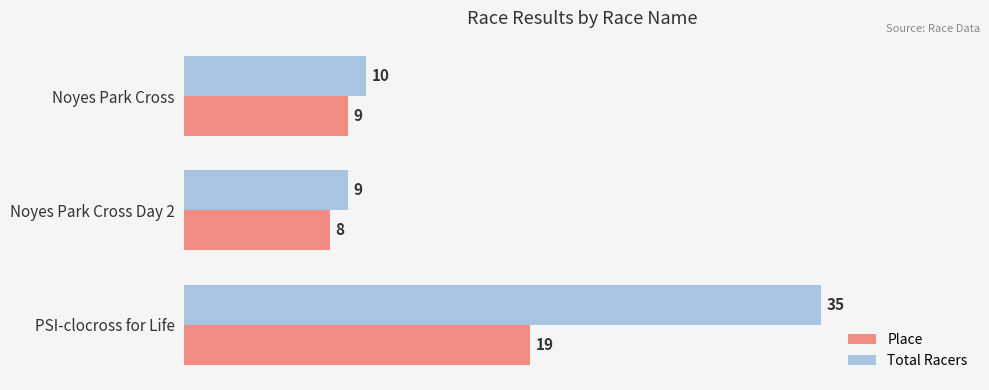

How many data points in Place are less than 9?

1